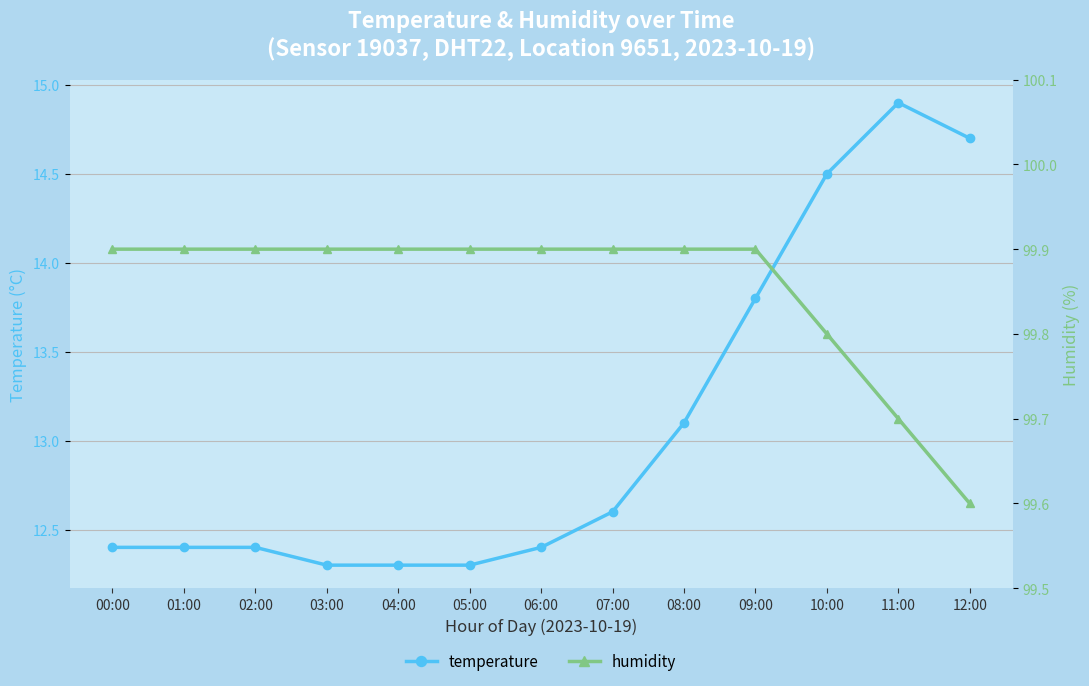

Which series has the largest total across all categories?

humidity